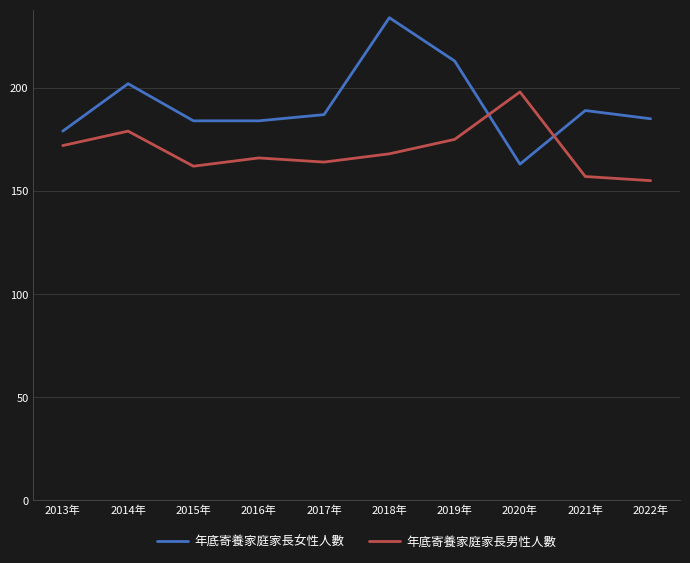

Rank the series by their maximum value, from highest to lowest.

年底寄養家庭家長女性人數, 年底寄養家庭家長男性人數